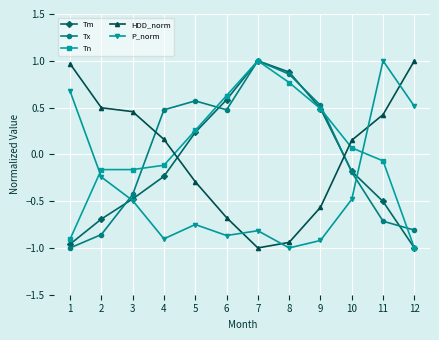

The value of Tn at 1 is -0.3. True or false?

False